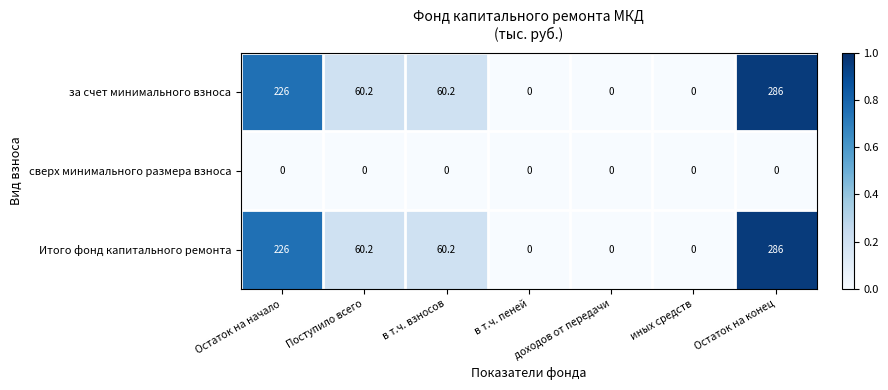

Count the Итого фонд капитального ремонта values in the range 0 to 226.

6